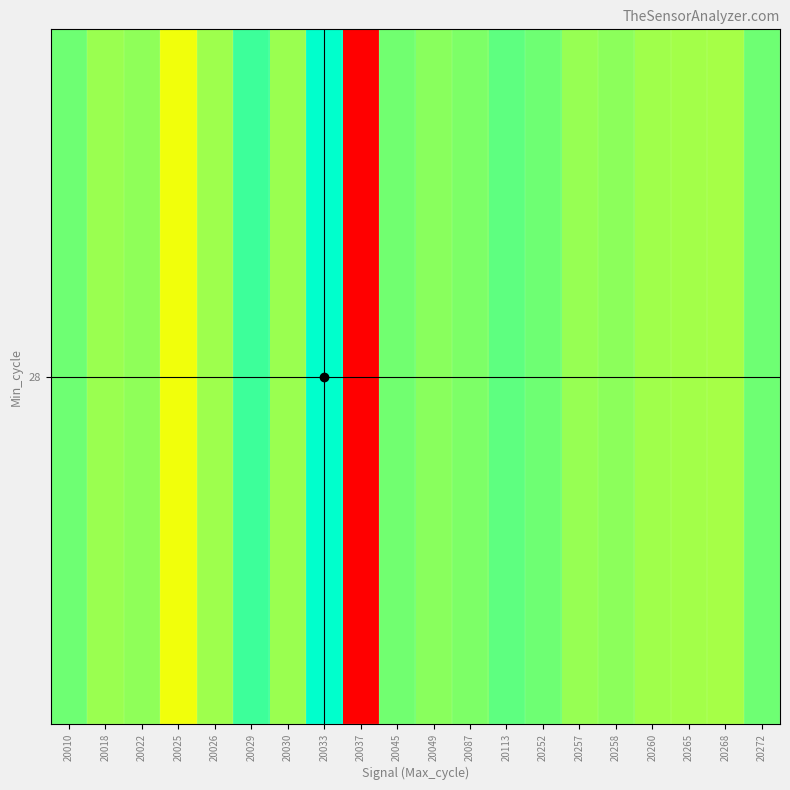

Which category has the highest value across all series?

20033